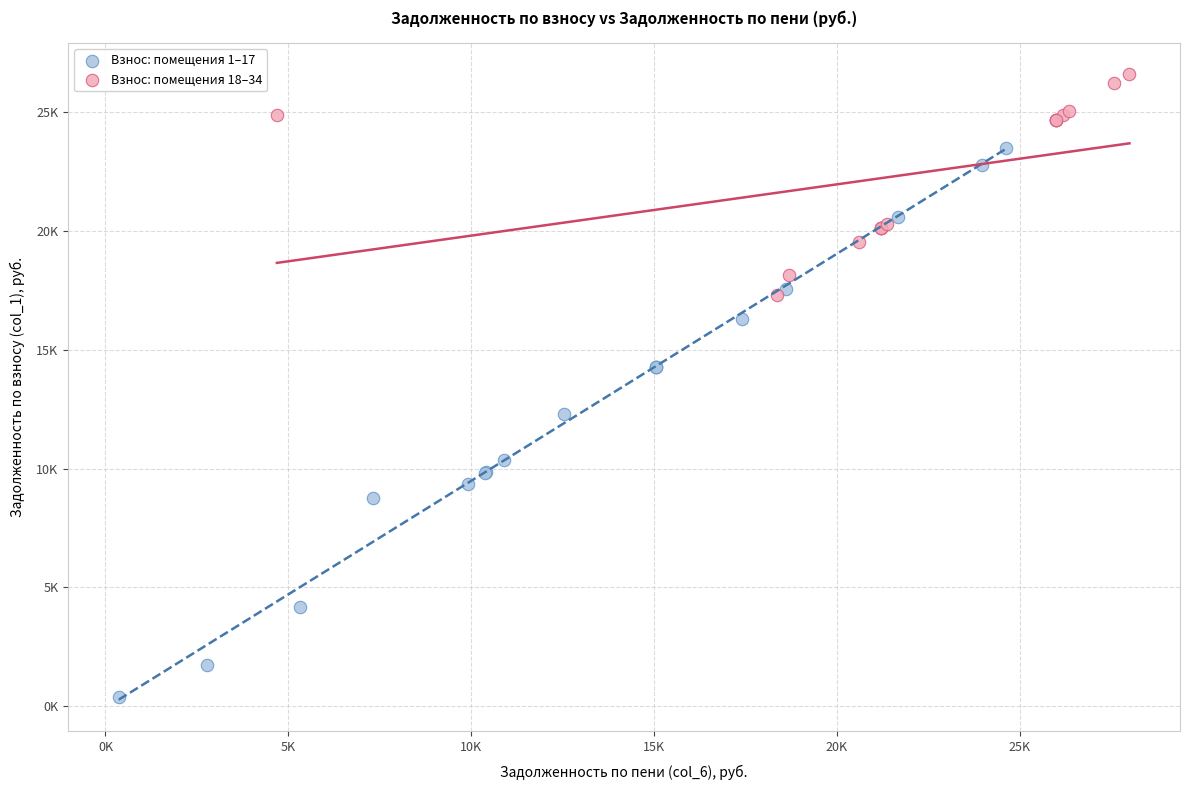

Which series has the widest spread of Y values?

Взнос: помещения 1–17